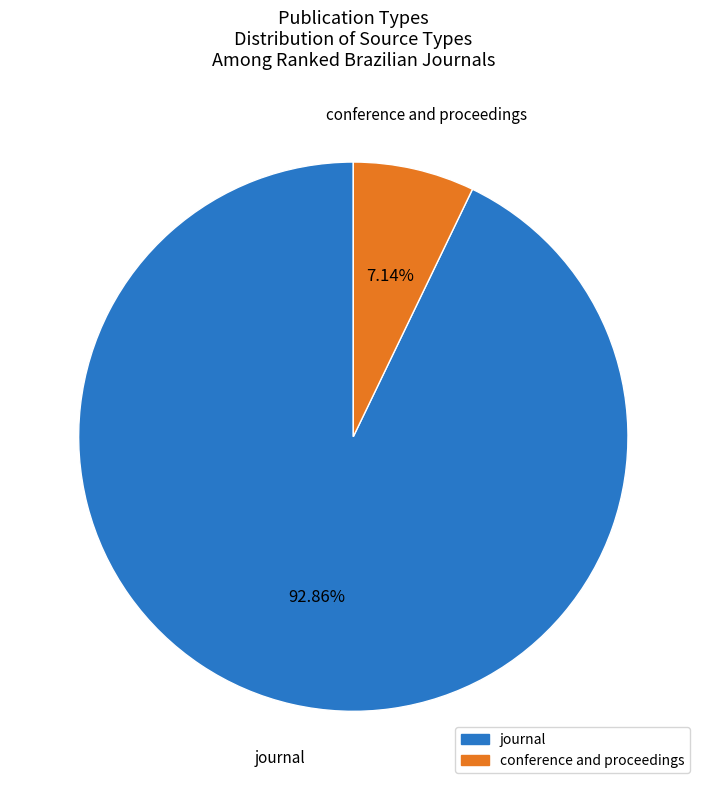

Between conference and proceedings and journal, which is larger?

journal